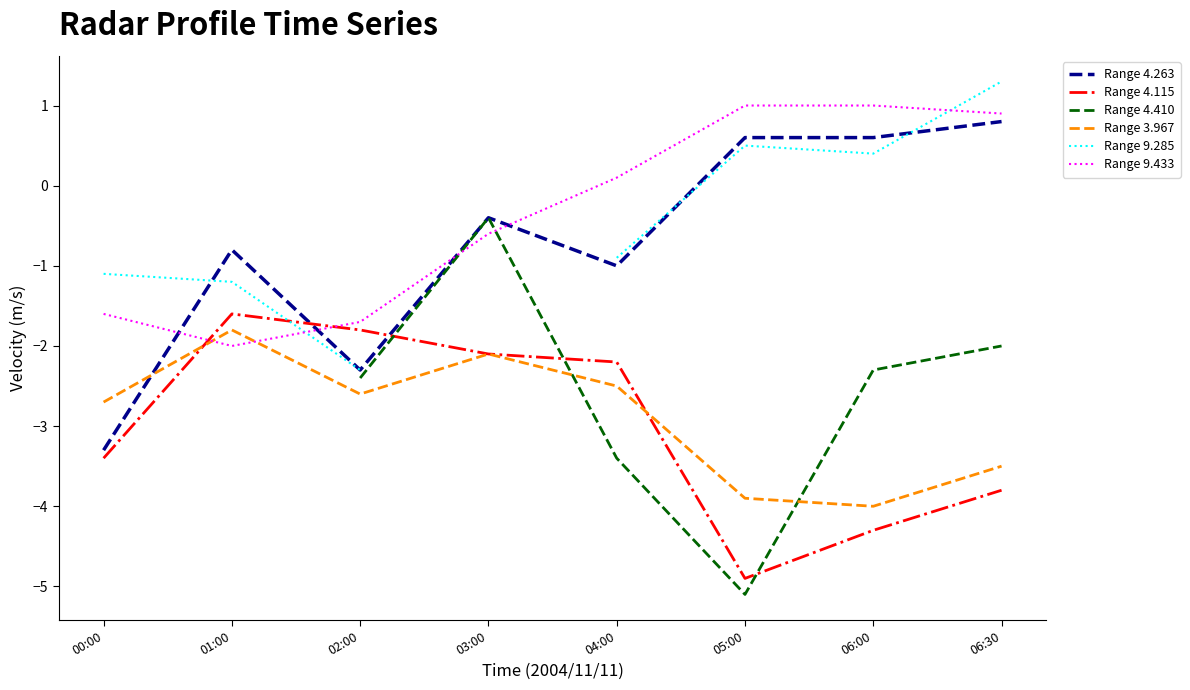

What is the difference between the second highest and minimum values in the Range 9.285 series?

2.8